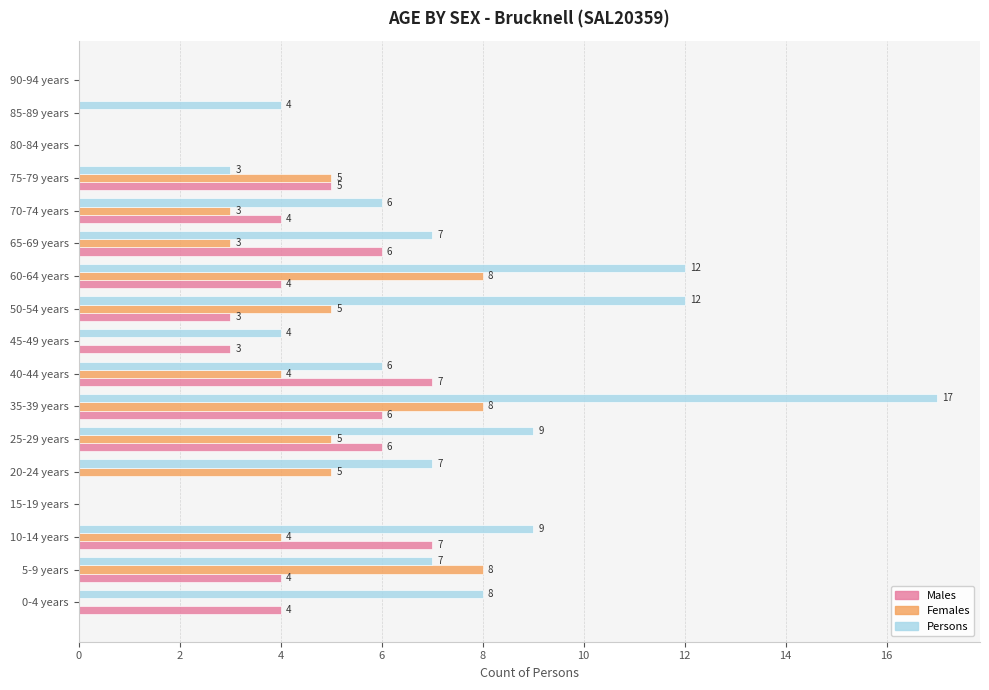

Between 15-19 years and 20-24 years, which series saw the biggest shift?

Persons